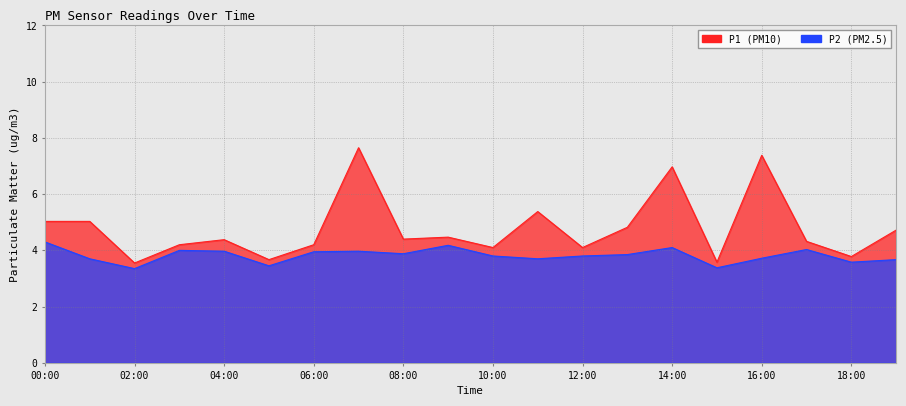

What are all the series names shown in the legend?

P1, P2